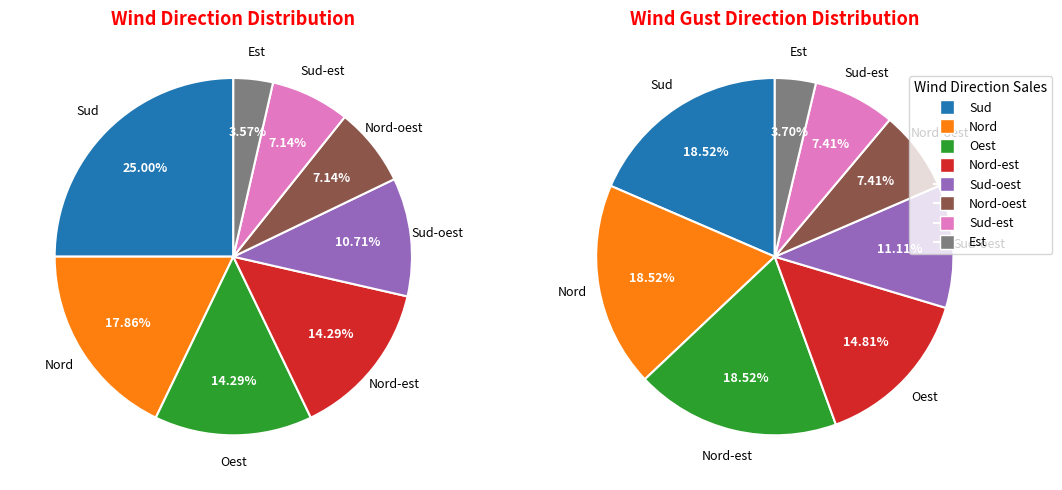

Rank the categories by value from highest to lowest.

Sud, Nord, Oest, Nord-est, Sud-oest, Nord-oest, Sud-est, Est